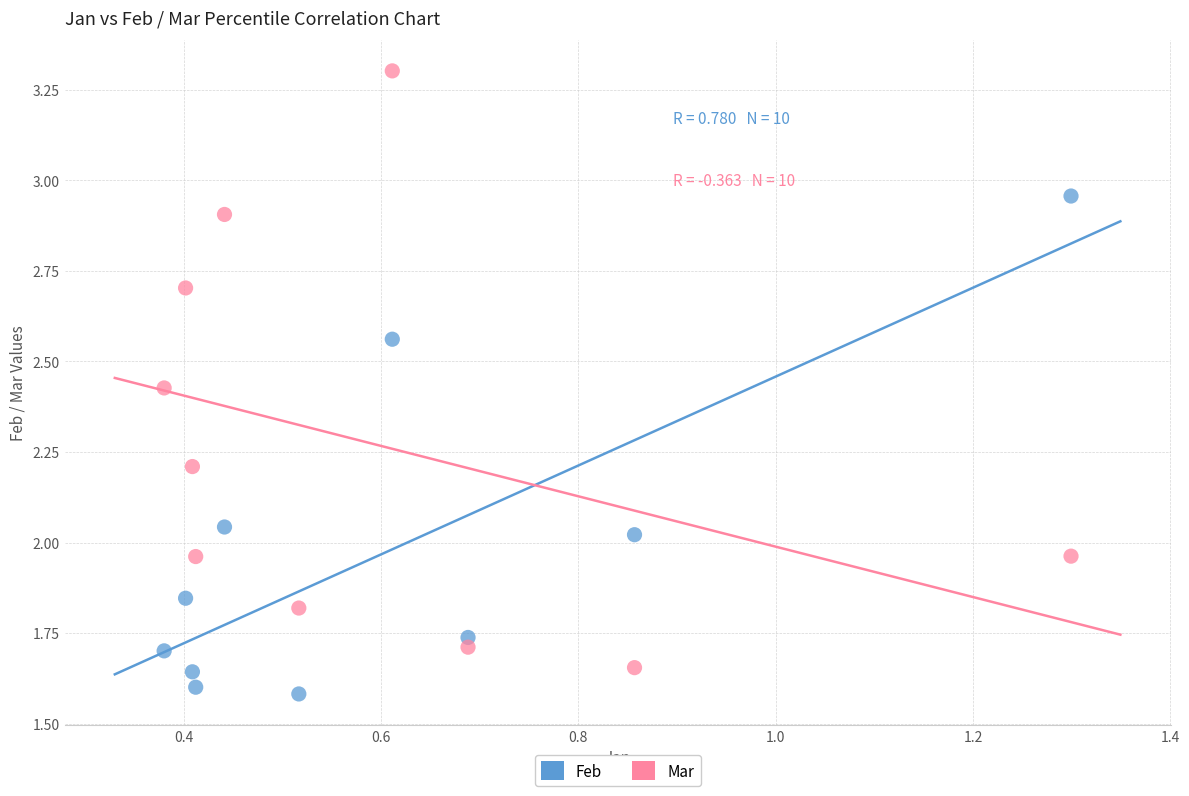

Which series contains the lowest Y value?

Feb